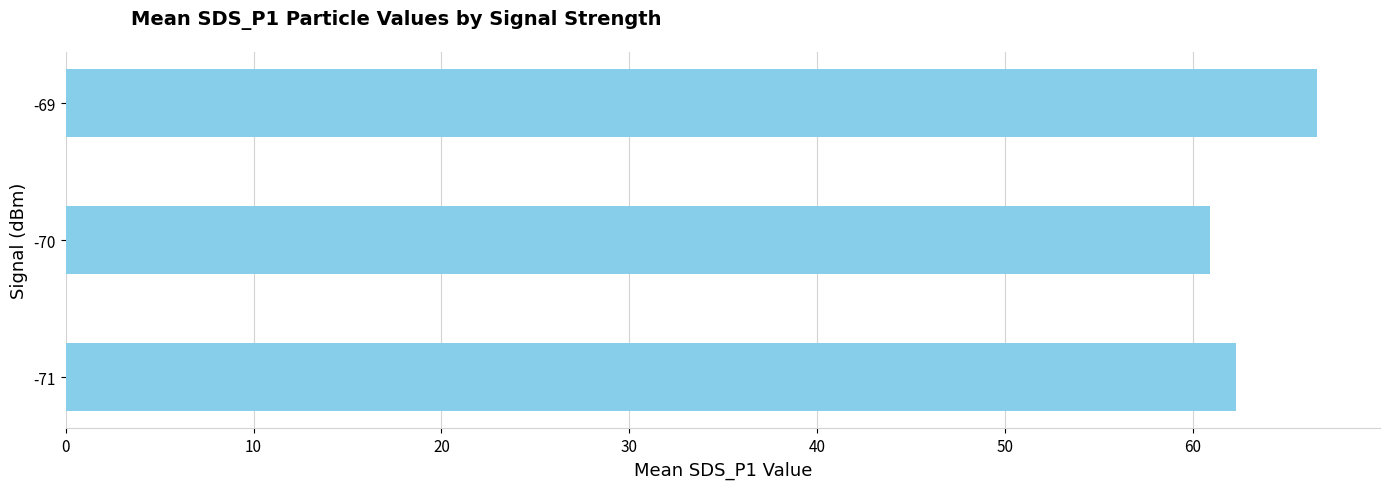

What is the change in value from -71 to -69?

+4.3